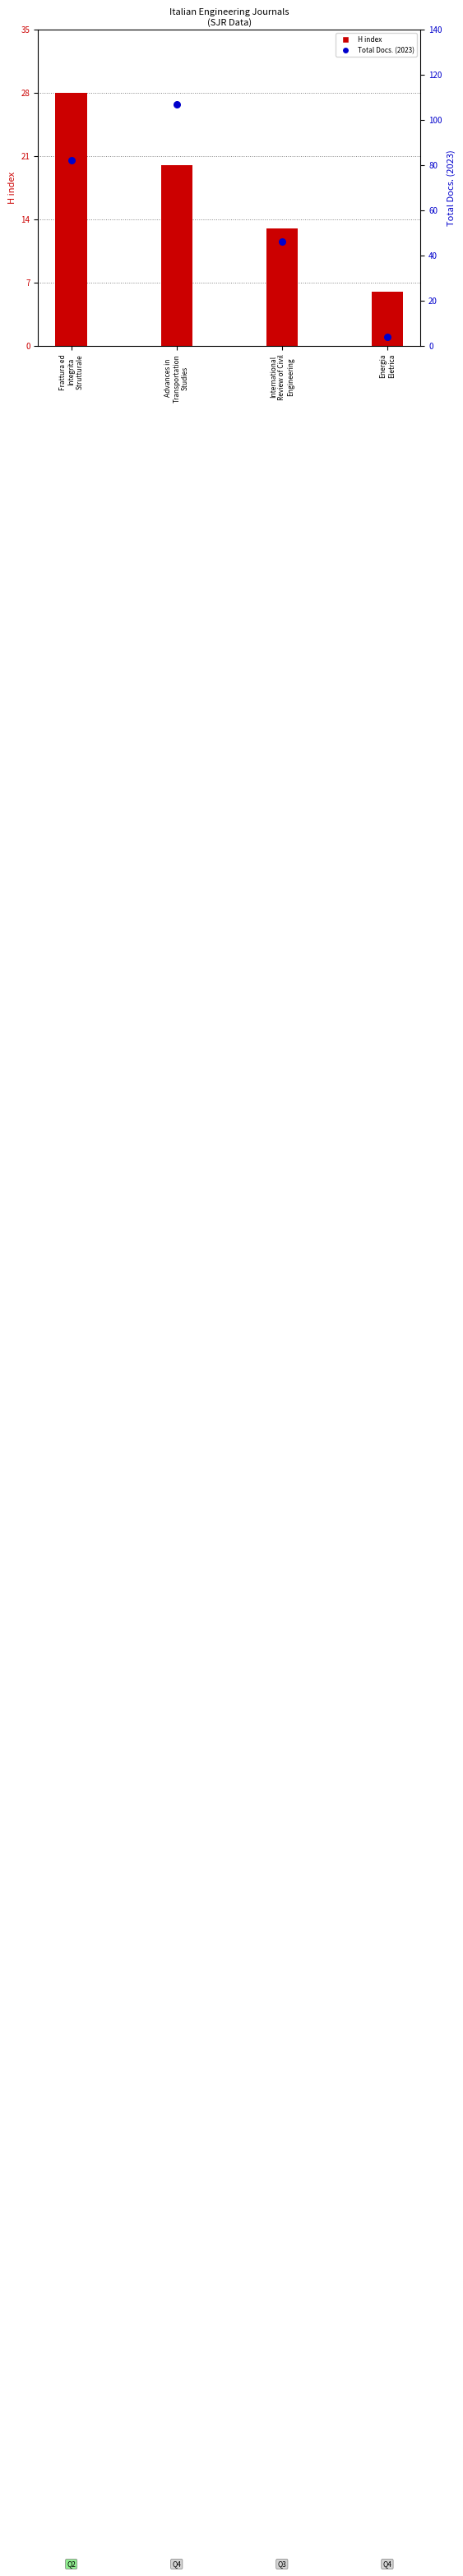

What is the total value across all series at International
Review of Civil
Engineering?

59